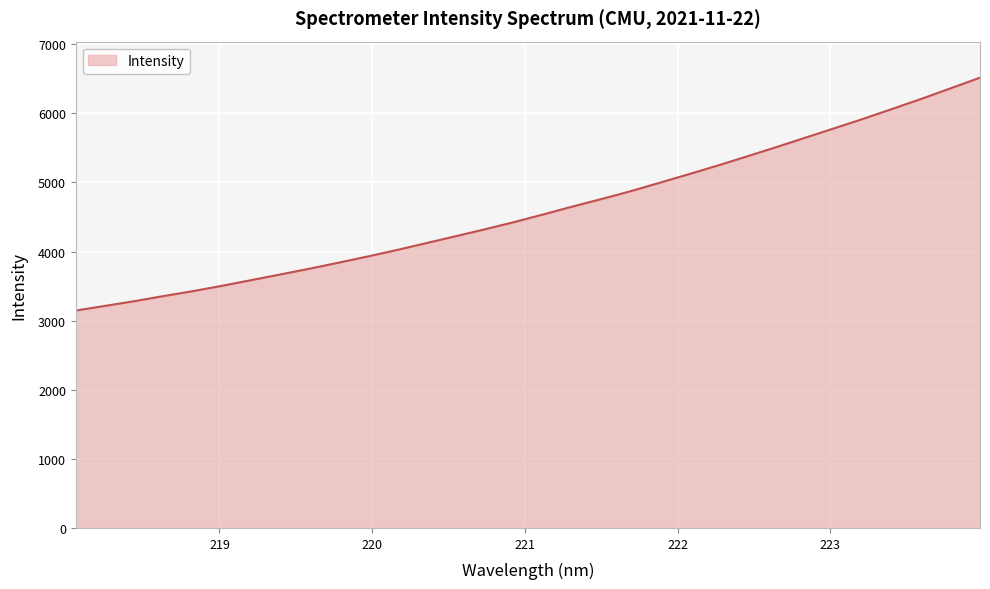

True or false: the data has more than 0 interior local peaks.

False